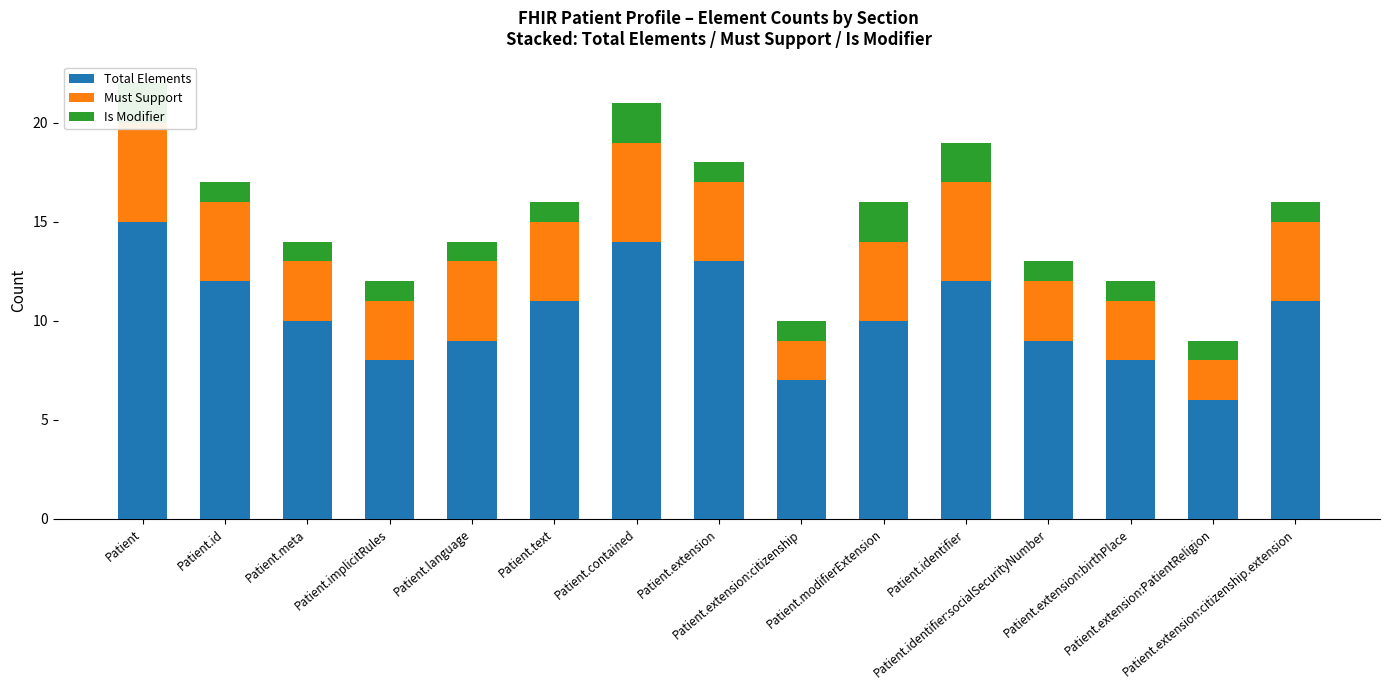

Where does the Total Elements series first go above 10?

Patient